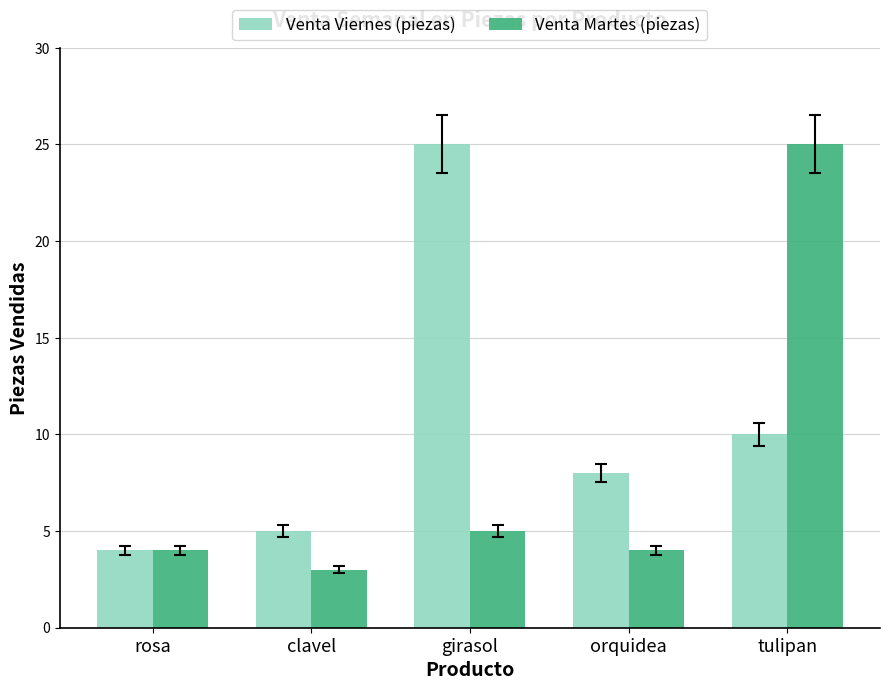

Reading left to right, what are all the values shown in this chart?

Venta Viernes (piezas): rosa=4	clavel=5	girasol=25	orquidea=8	tulipan=10
Venta Martes (piezas): rosa=4	clavel=3	girasol=5	orquidea=4	tulipan=25